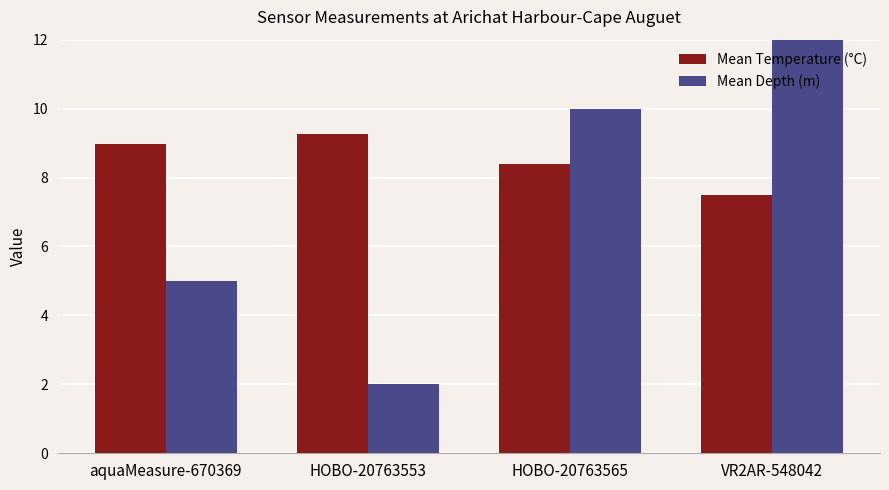

What position from the left is VR2AR-548042?

4